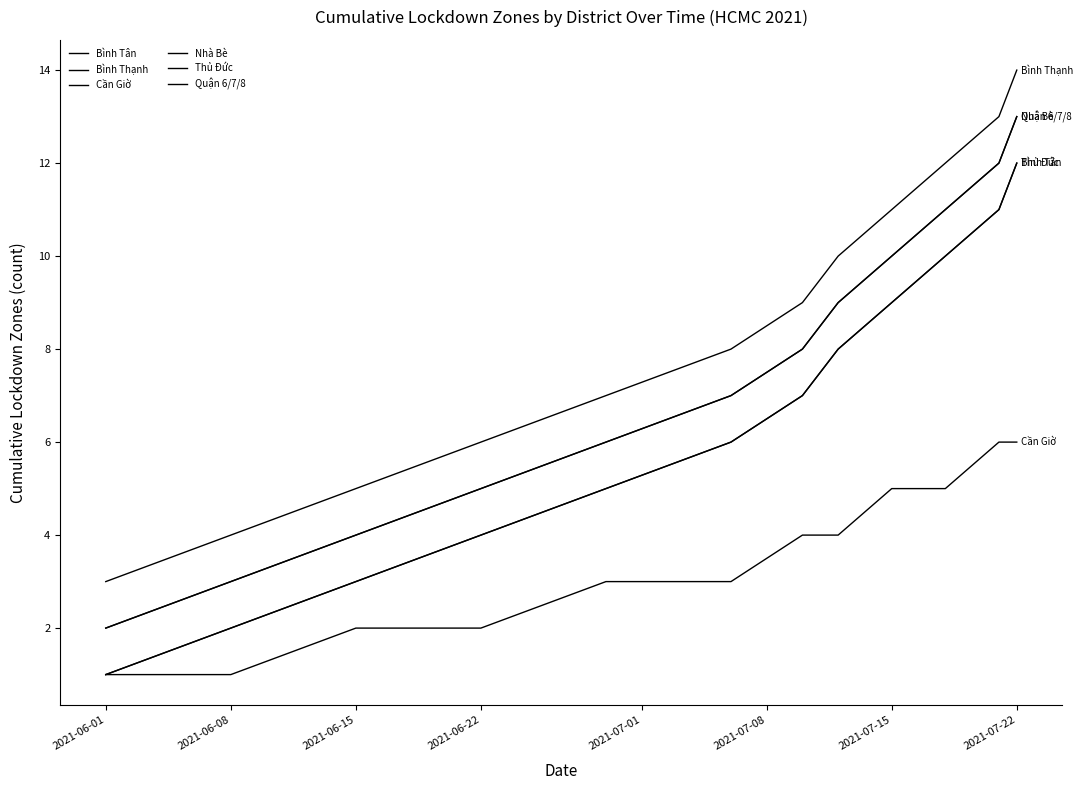

At which label is Bình Tân closest to 6?

2021-07-08